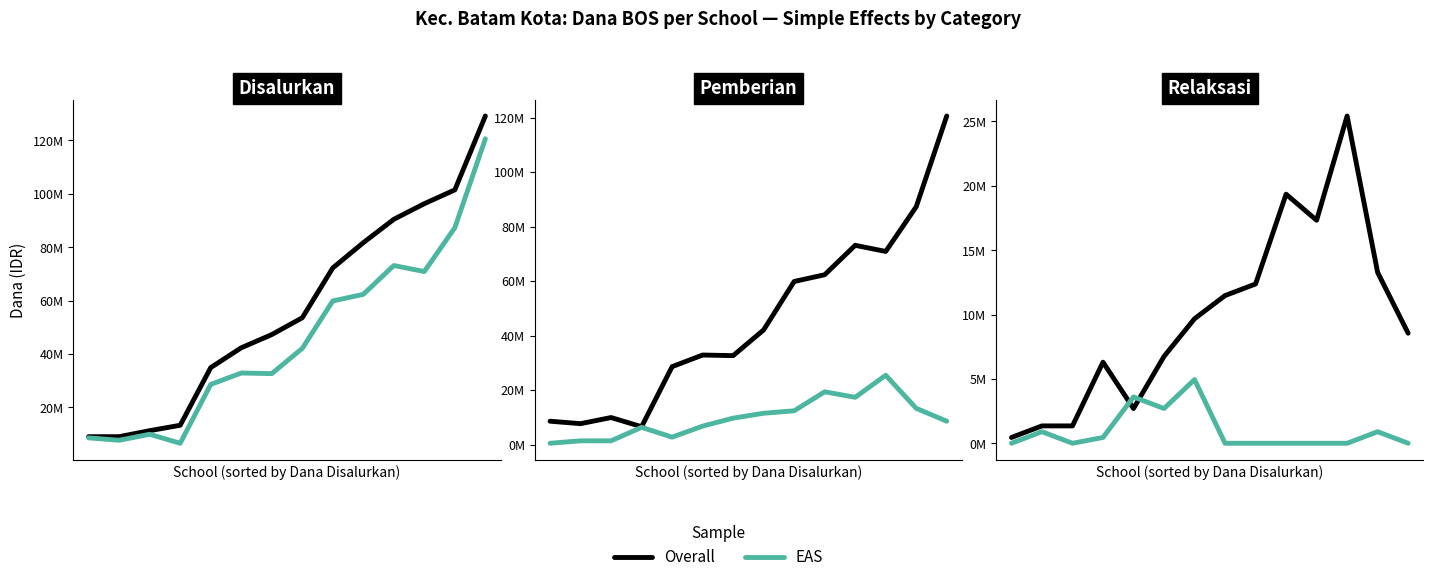

At which category does EAS reach its first local peak?

1